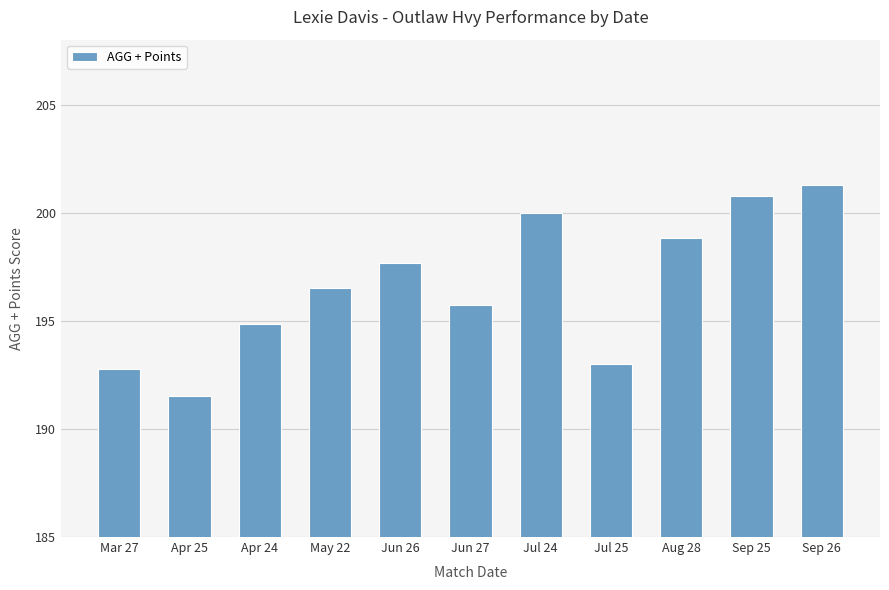

List the labels in order of value, smallest first.

Apr 25, Mar 27, Jul 25, Apr 24, Jun 27, May 22, Jun 26, Aug 28, Jul 24, Sep 25, Sep 26